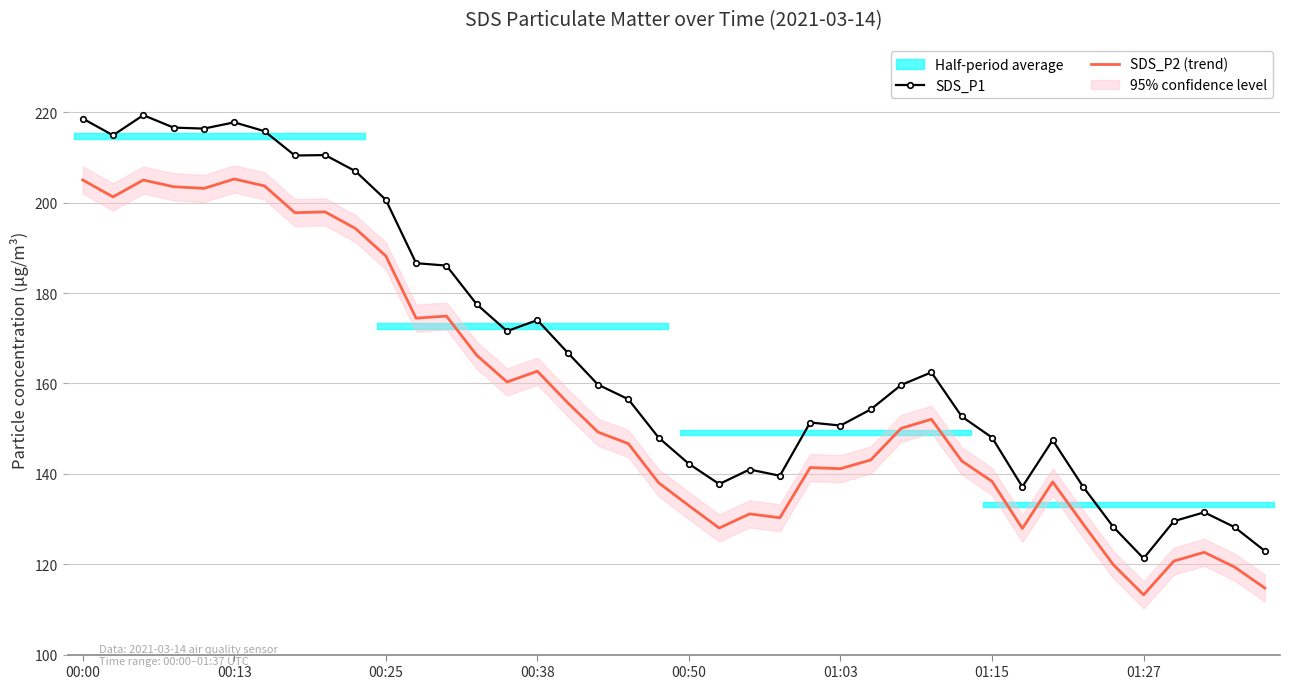

What is the spread (max minus min) of values at 33?

8.2